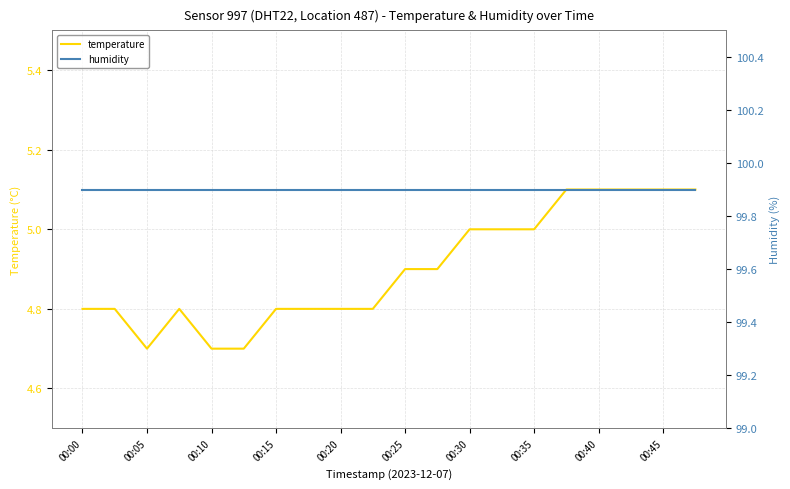

What is the minimum value for temperature?

4.7